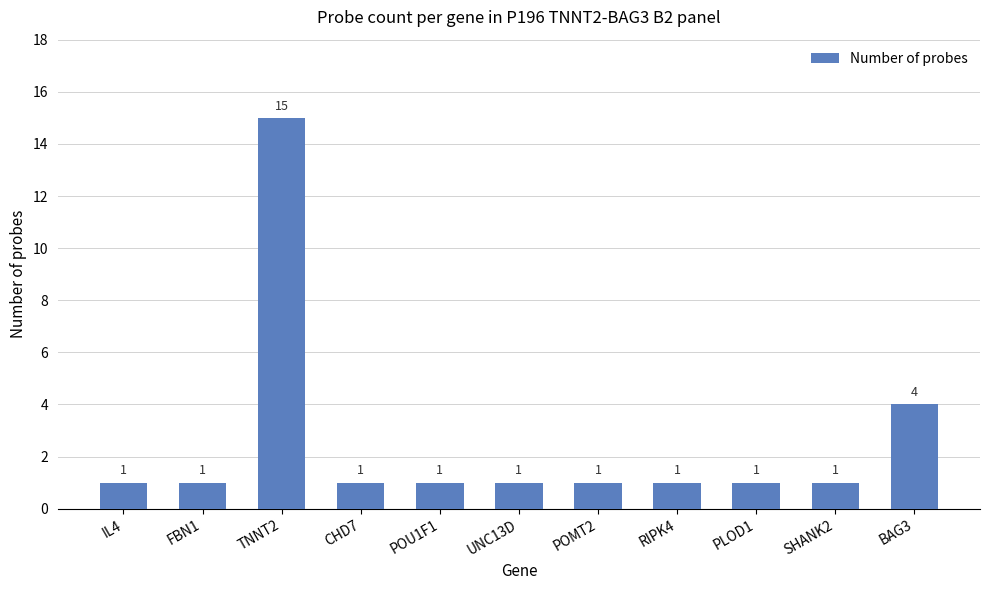

Reading left to right, list all the values displayed in this chart.

IL4=1	FBN1=1	TNNT2=15	CHD7=1	POU1F1=1	UNC13D=1	POMT2=1	RIPK4=1	PLOD1=1	SHANK2=1	BAG3=4